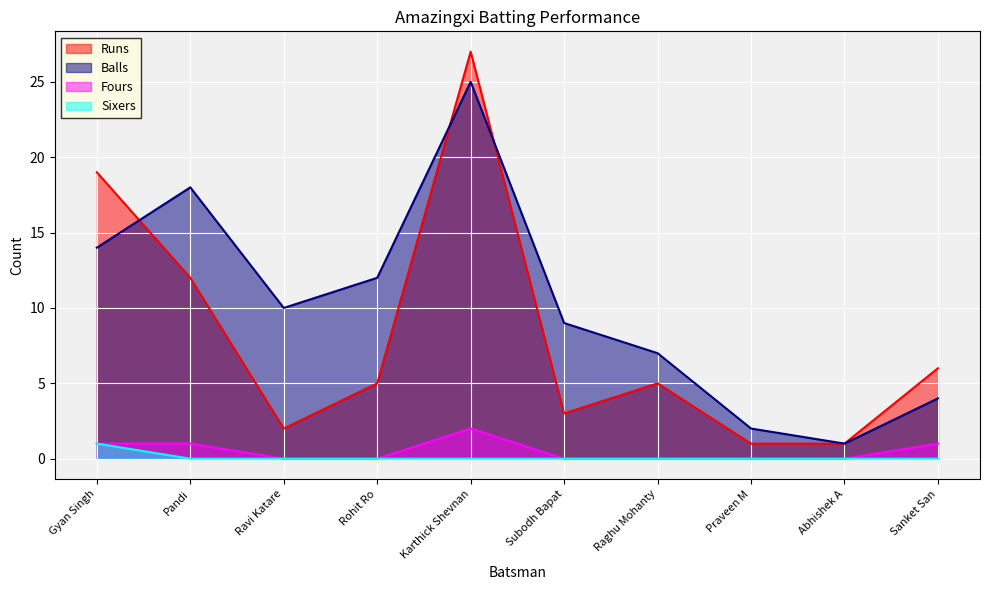

In Balls, how many points are lower than both neighbors (excluding endpoints)?

2